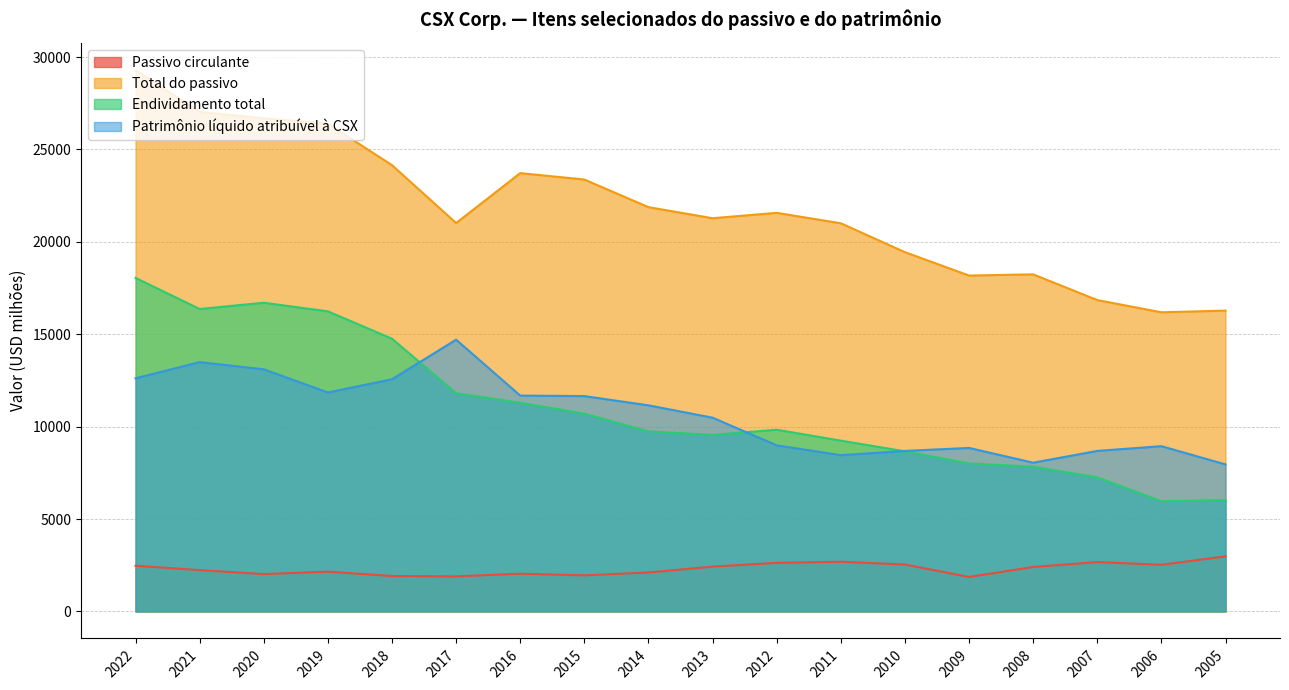

True or false: Passivo circulante and Total do passivo cross at least once.

False